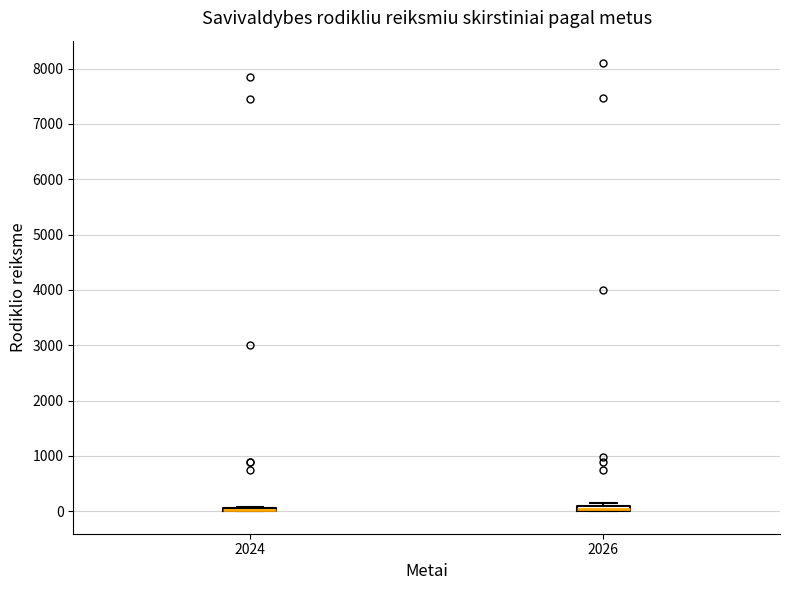

Where is the upper edge of the box at x = 2024 on the y-axis? The values are not printed on the chart, so give them approximately, as read against the axis.

100